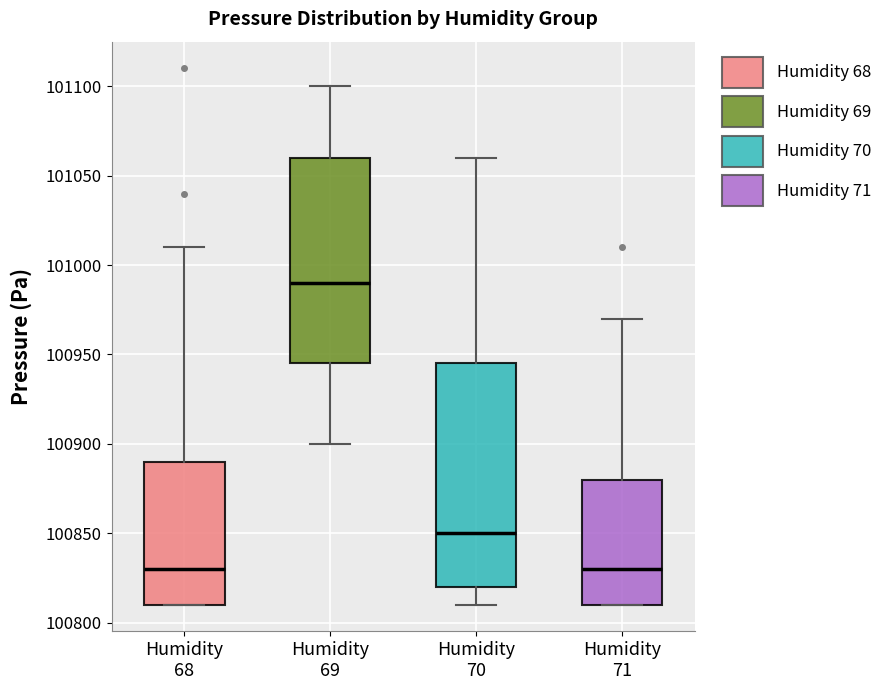

Reading left to right, transcribe this box plot: for each box, give where its median line is, the range the box spans, and where its two whiskers end, as read against the y-axis. The values are not printed on the chart, so give them approximately, as read against the axis.

Humidity 68: median 100830, box 100810 to 100890, whiskers 100810 to 101010
Humidity 69: median 100990, box 100945 to 101060, whiskers 100900 to 101100
Humidity 70: median 100850, box 100820 to 100945, whiskers 100810 to 101060
Humidity 71: median 100830, box 100810 to 100880, whiskers 100810 to 100970